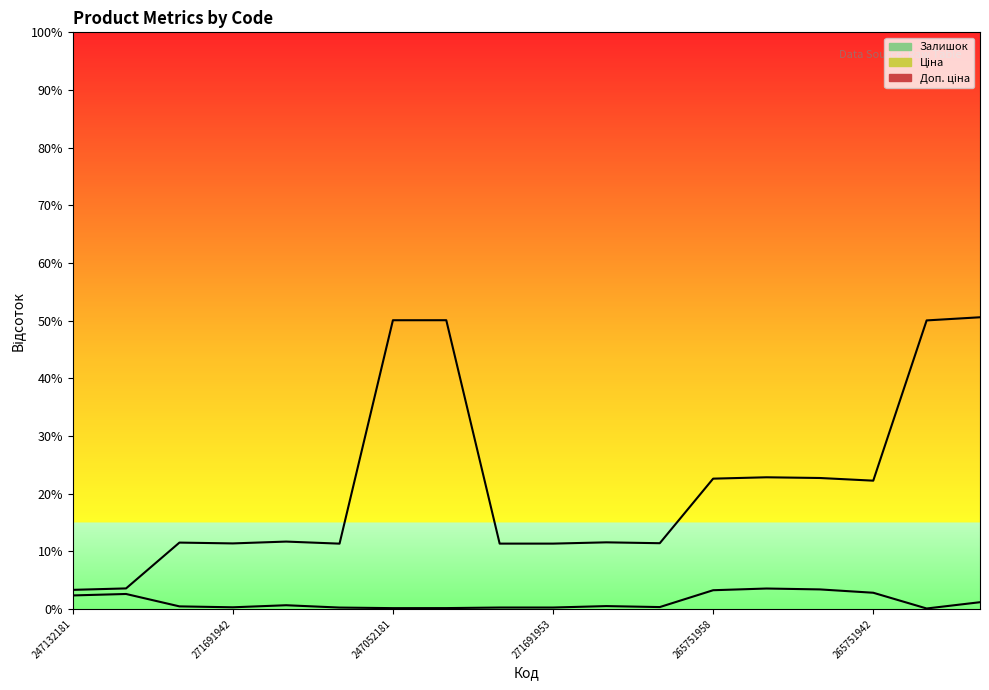

How many interior local valleys does the Ціна boundary series have?

4